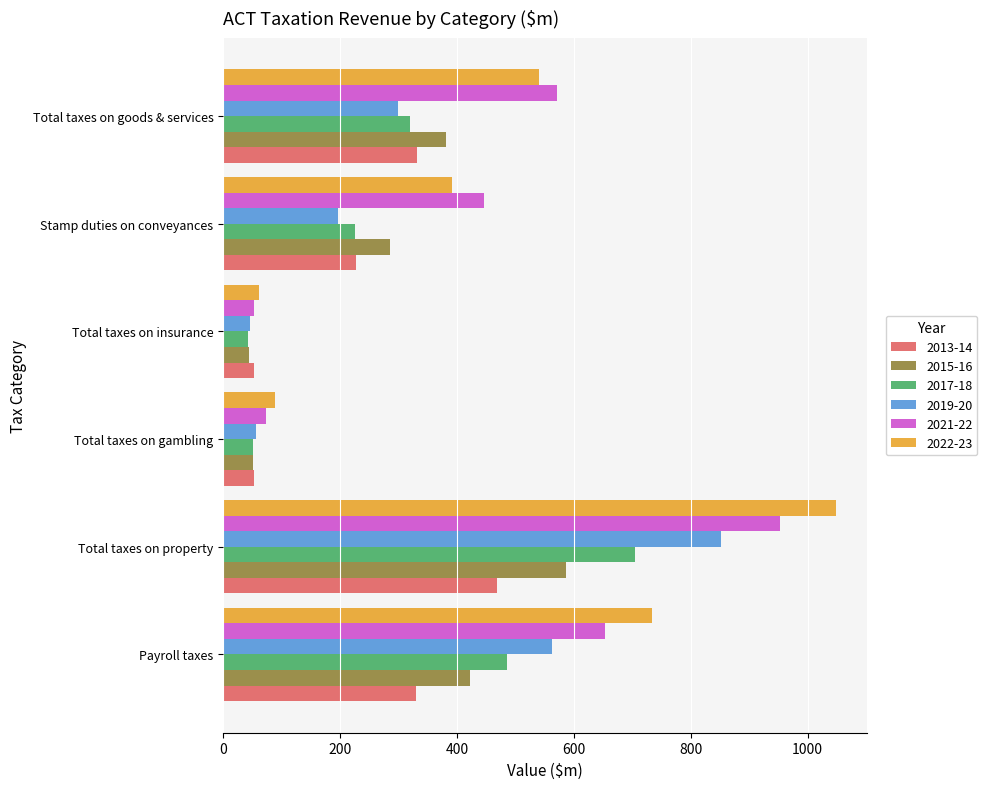

Which series has the largest range (max minus min)?

2022-23